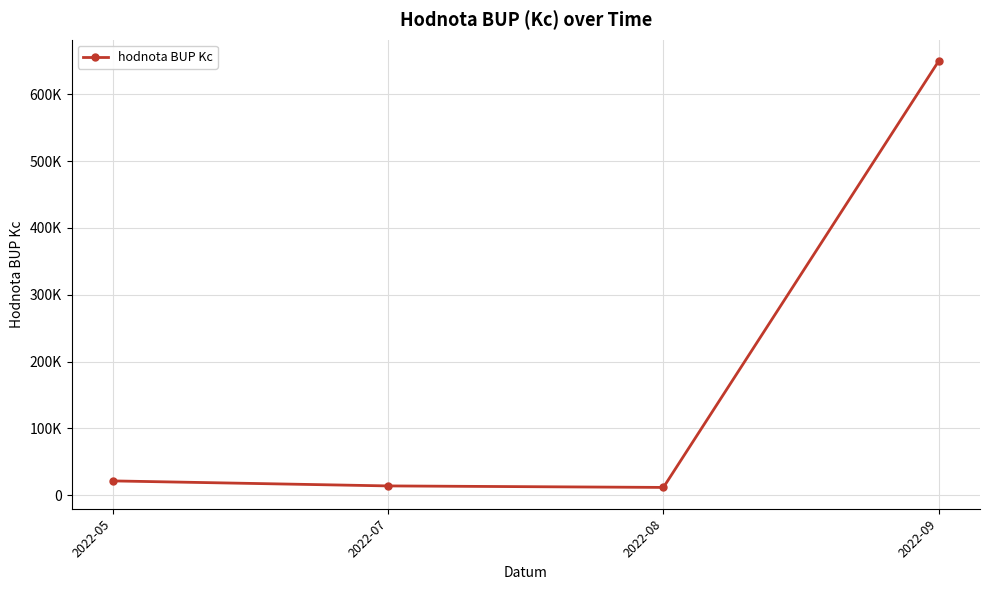

List the labels in order of value, smallest first.

2022-08, 2022-07, 2022-05, 2022-09